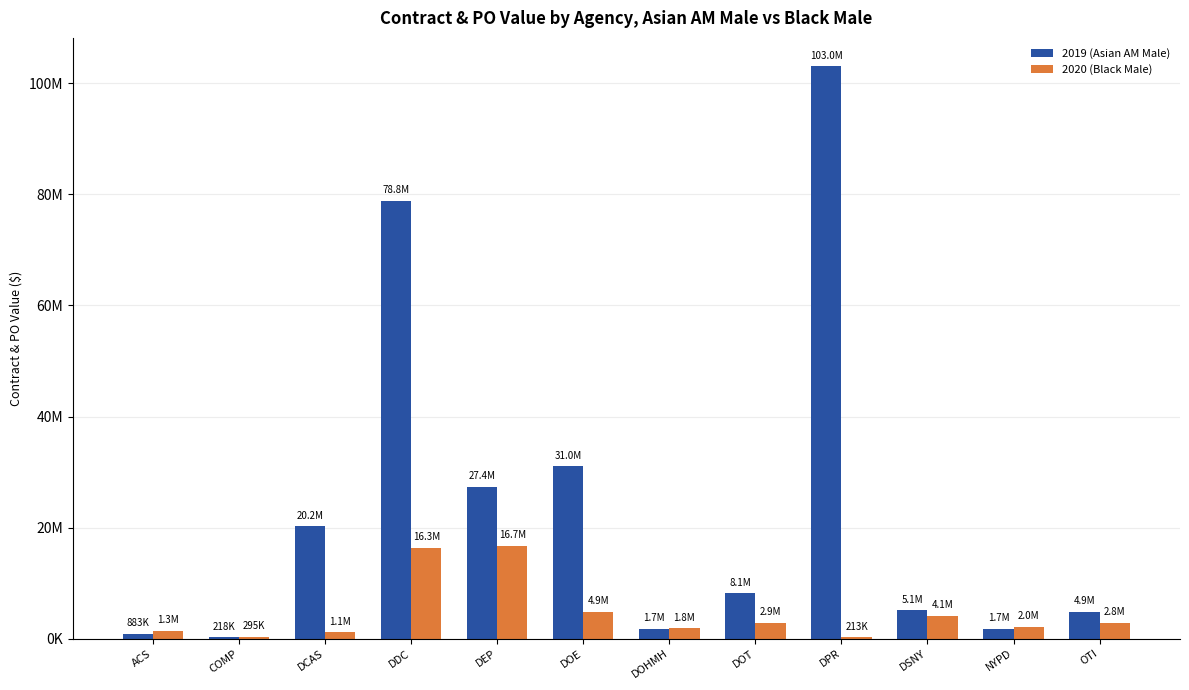

At which label is 2019 (Asian AM Male) closest to 51632218?

DOE